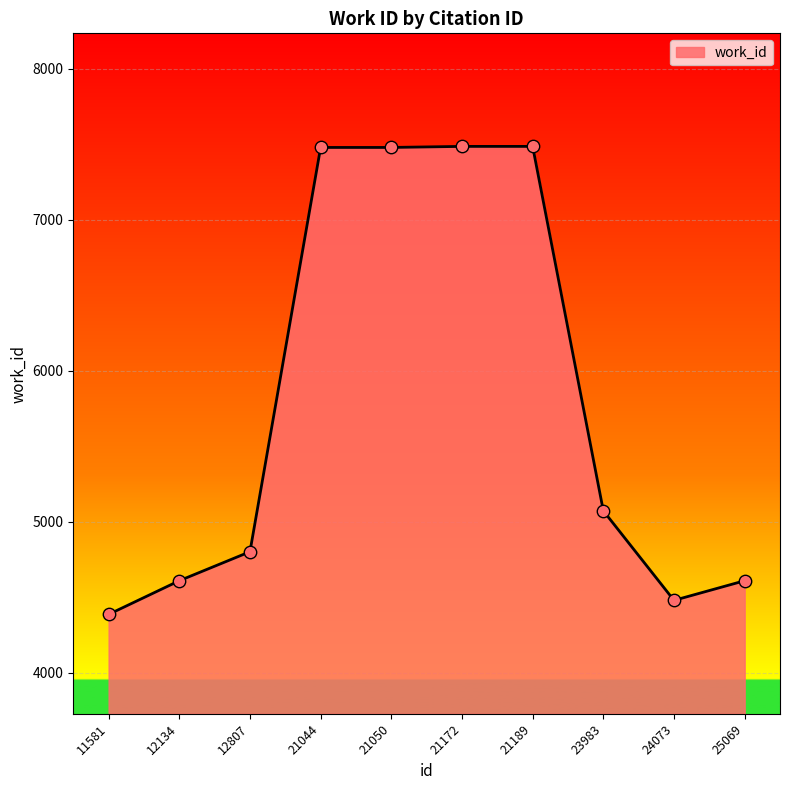

What is the ratio of the value at 11581 to the value at 21044?

0.6